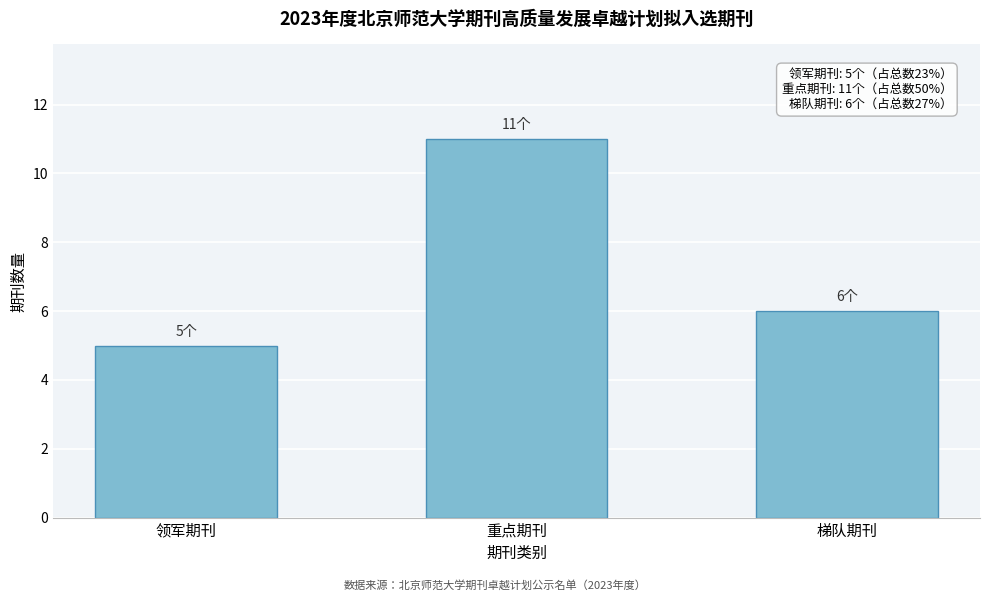

Reading right to left, what are all the values shown in this chart?

6	11	5